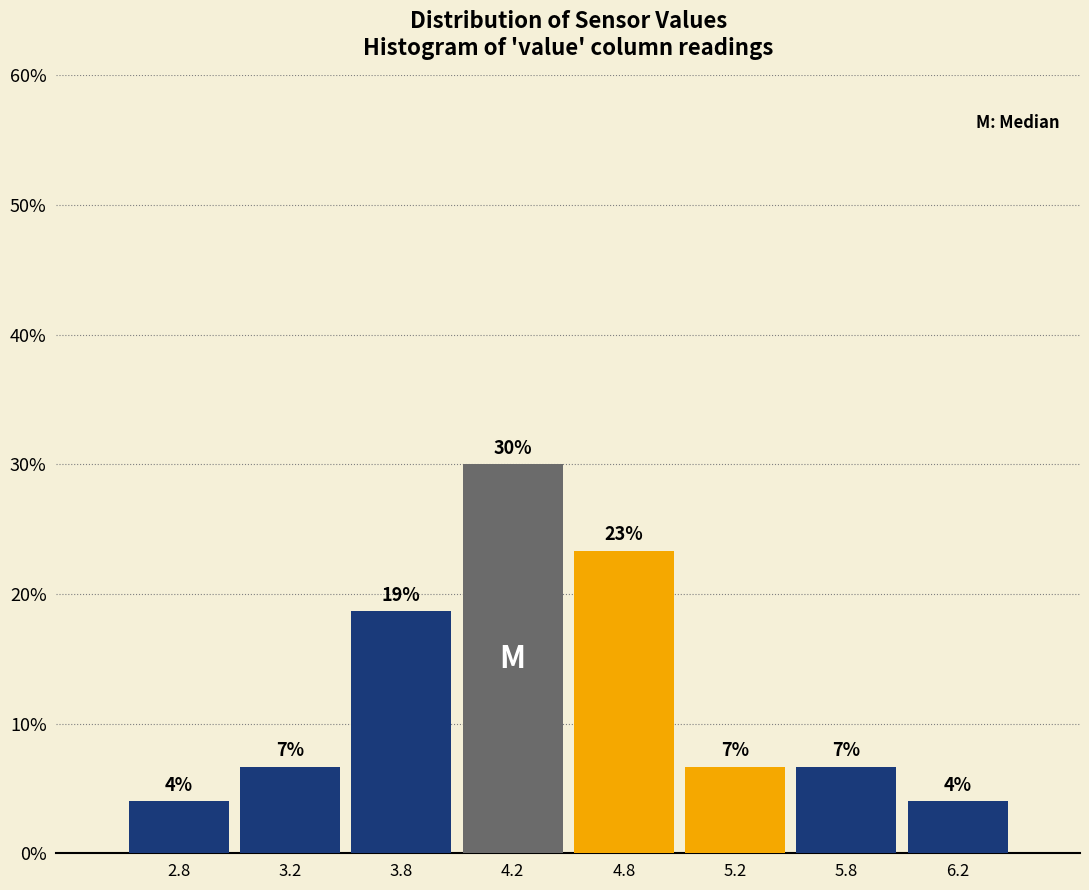

Does the chart contain any negative values?

No